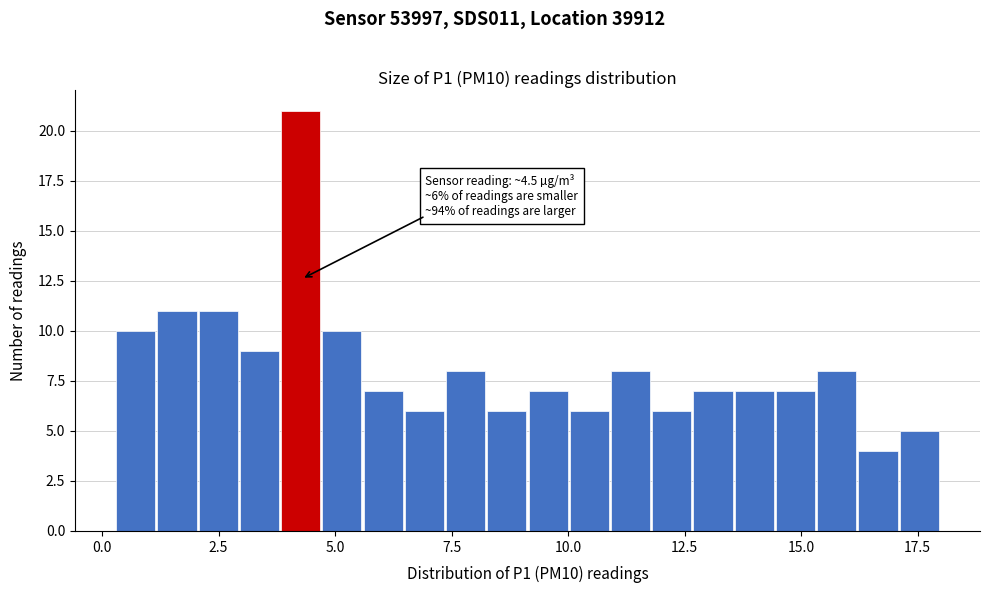

Read against the x-axis, roughly where is the centre of the tallest bar?

4.5